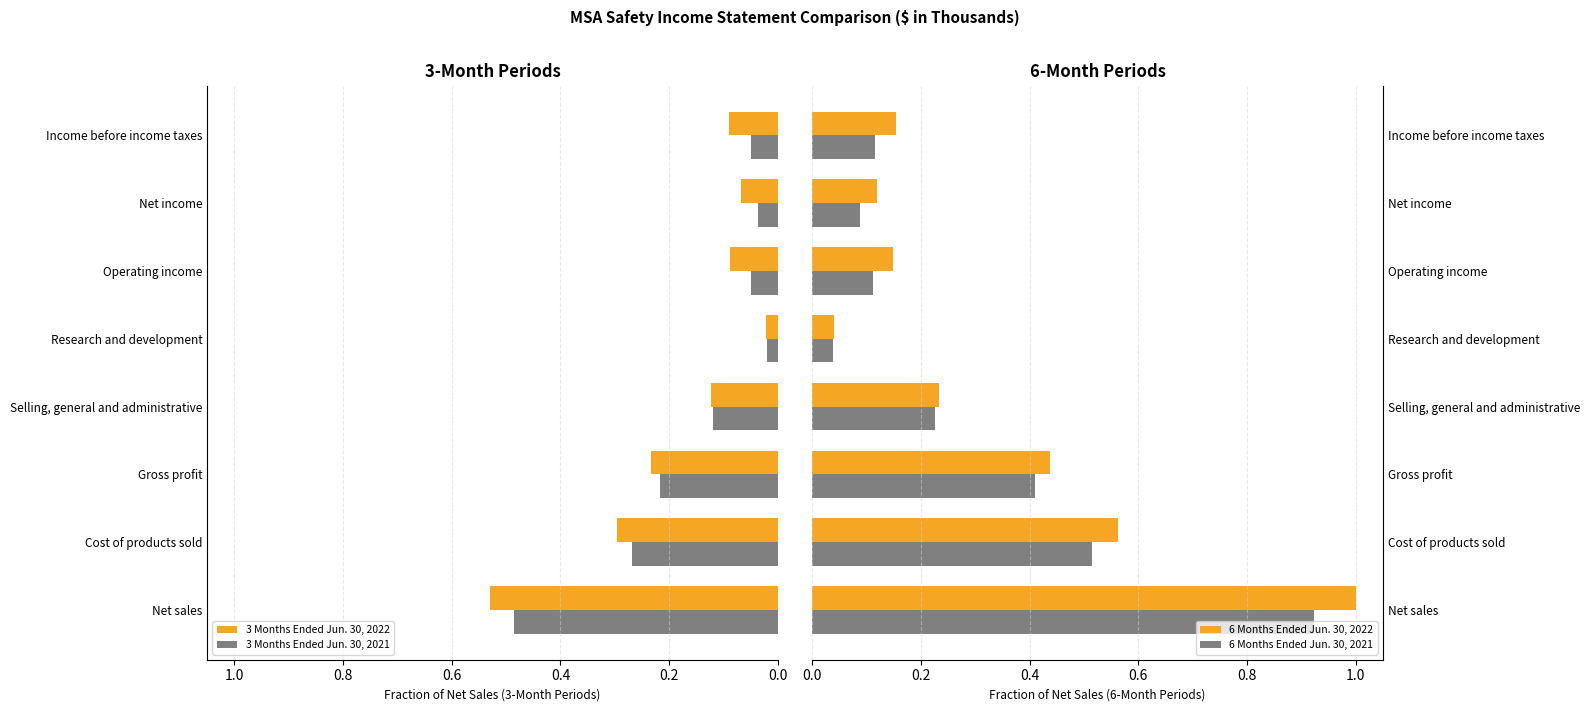

Rank the series by their maximum value, from lowest to highest.

3 Months Ended Jun. 30, 2021, 3 Months Ended Jun. 30, 2022, 6 Months Ended Jun. 30, 2021, 6 Months Ended Jun. 30, 2022